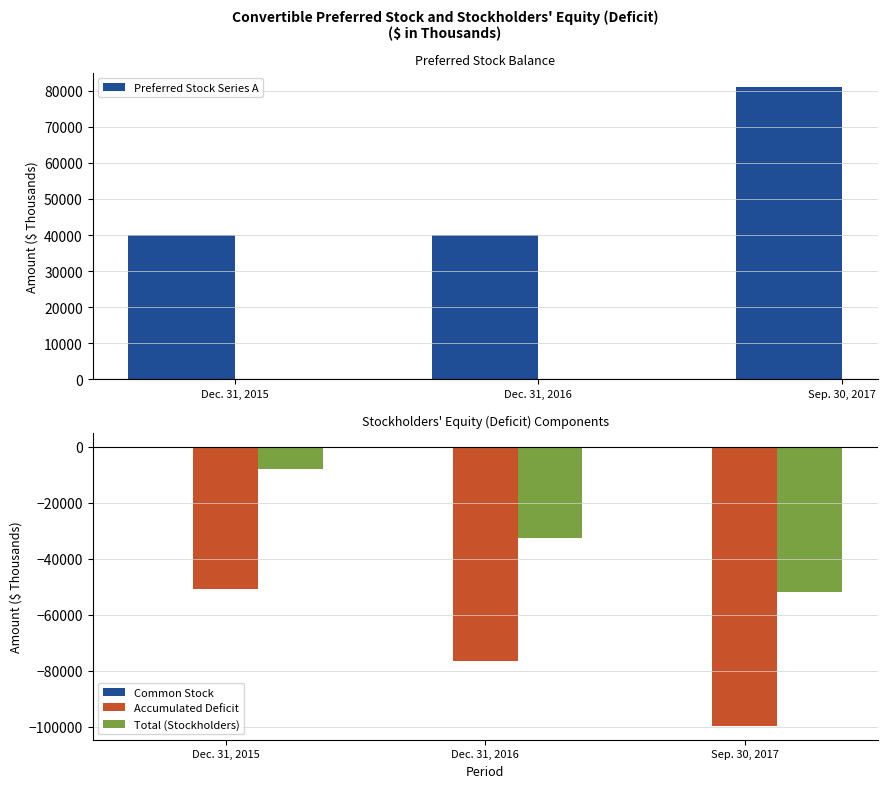

Rank the series at Dec. 31, 2016 from highest to lowest value.

Preferred Stock Series A, Common Stock, Total (Stockholders), Accumulated Deficit